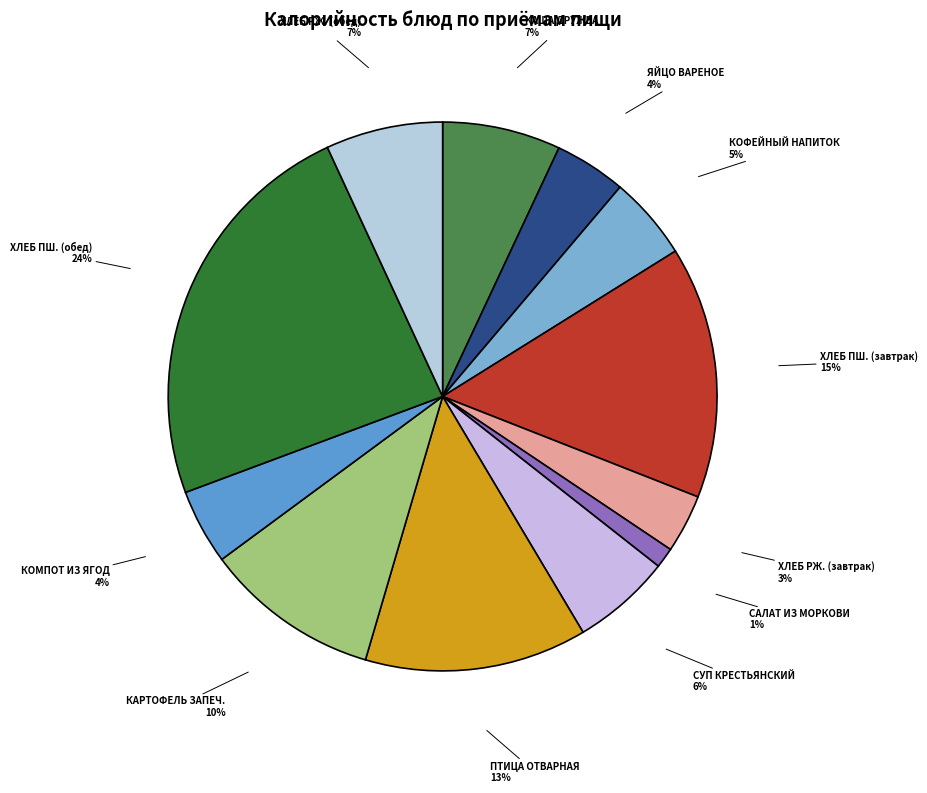

Which slice is the largest?

ХЛЕБ ПШ. (обед)